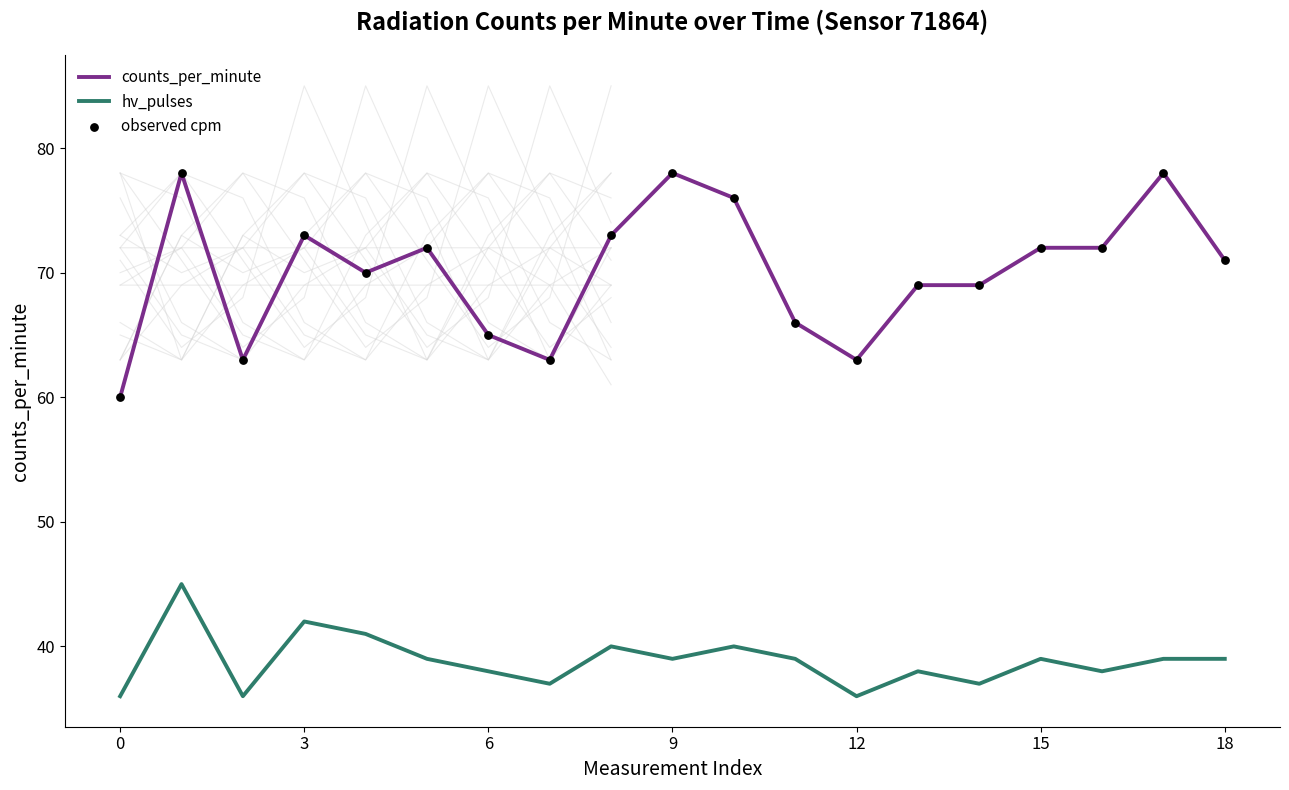

Which series contains the highest Y value?

counts_per_minute